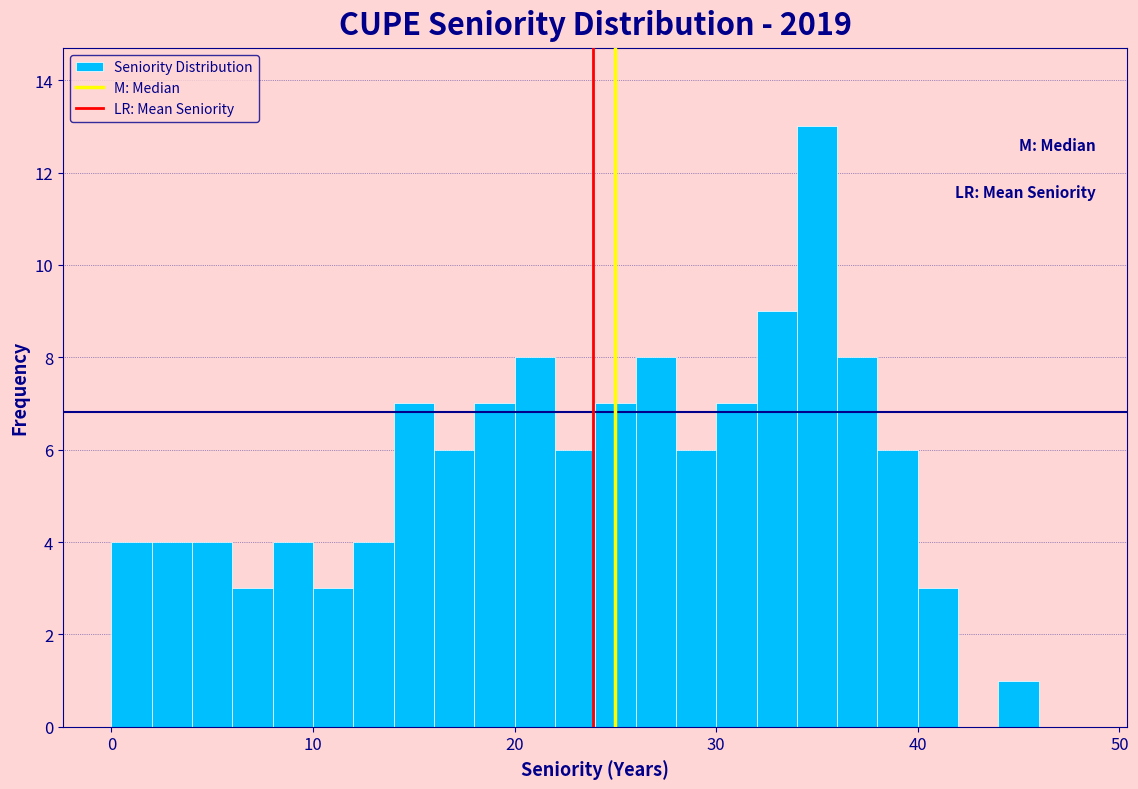

Read against the x-axis, roughly where is the centre of the tallest bar?

35